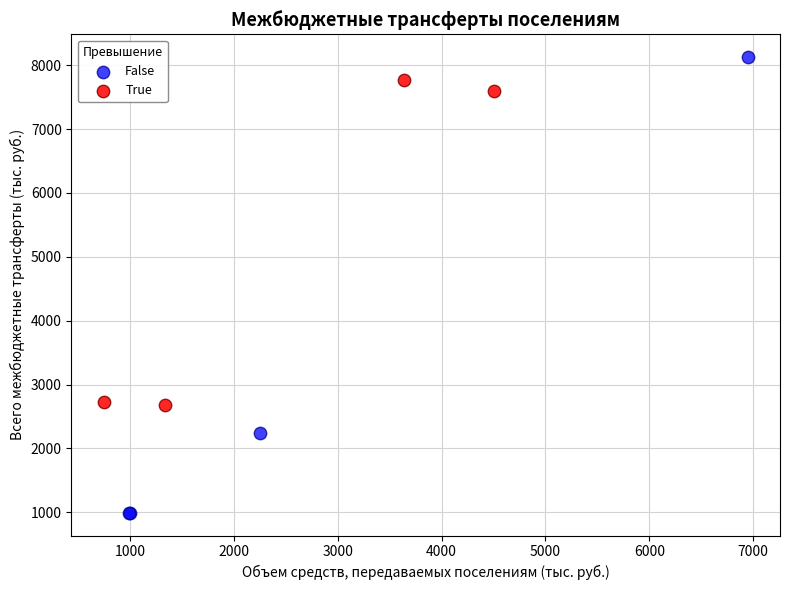

Which series contains the lowest Y value?

False